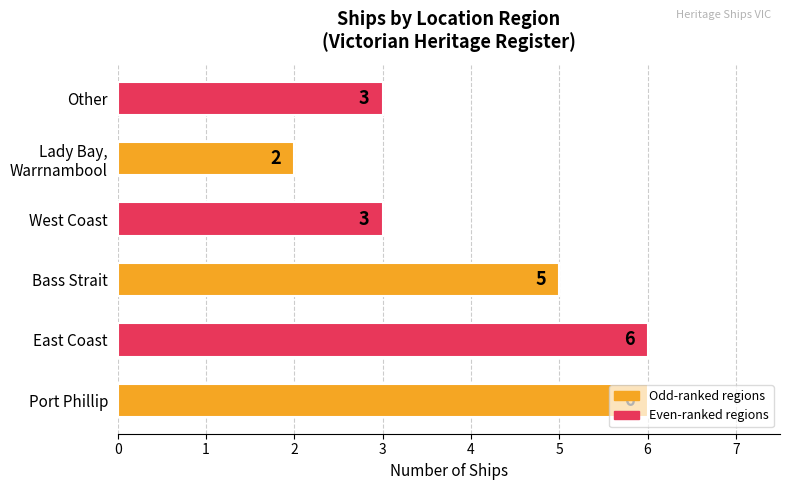

How many bars are there in total?

6